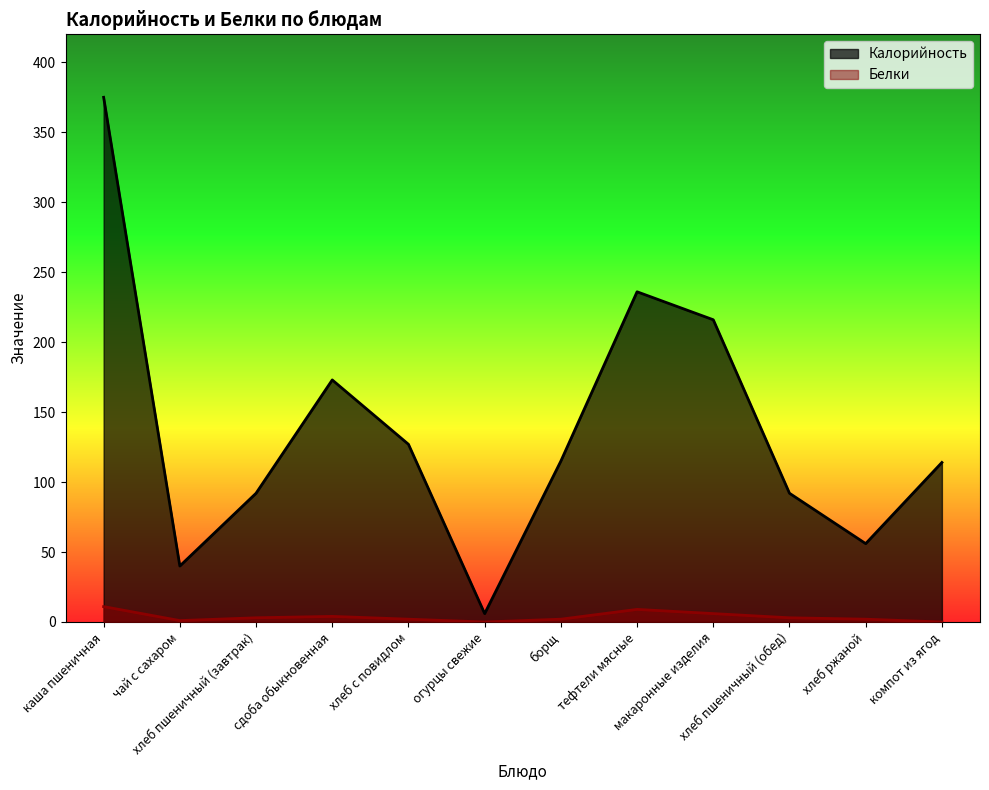

At which label does Калорийность first exceed 115?

каша пшеничная